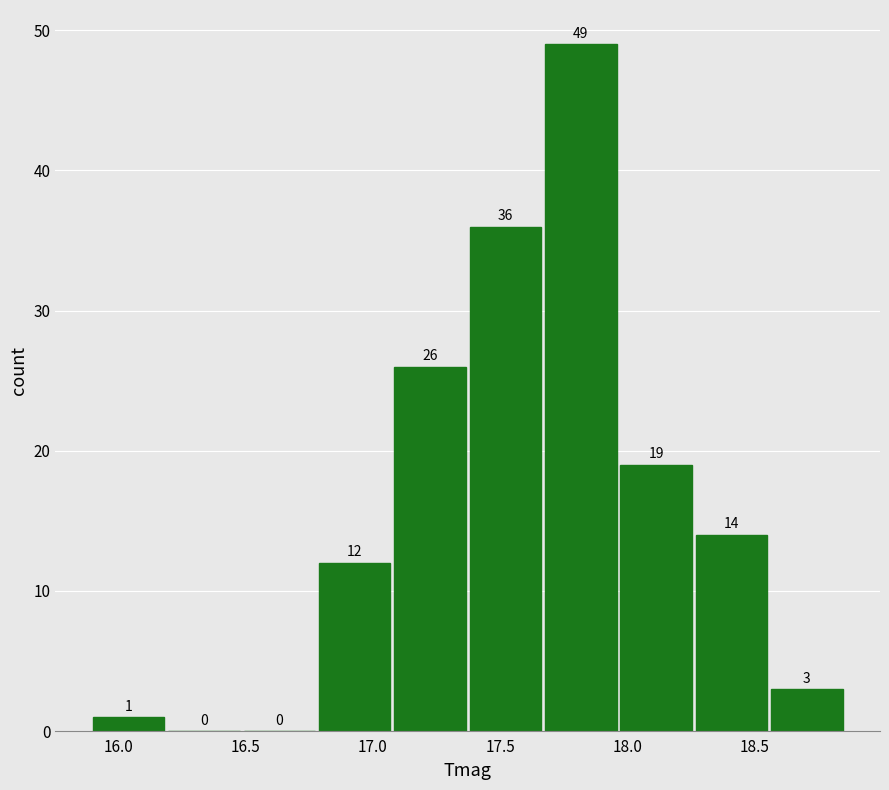

Reading left to right, list every bar in this chart as the range it spans on the x-axis followed by its height. The bar edges are not printed on the chart, so give them approximately, as read against the axis.

15.90 to 16.20: 1
16.20 to 16.50: 0
16.50 to 16.80: 0
16.80 to 17.10: 12
17.10 to 17.40: 26
17.40 to 17.70: 36
17.70 to 17.95: 49
17.95 to 18.25: 19
18.25 to 18.55: 14
18.55 to 18.85: 3